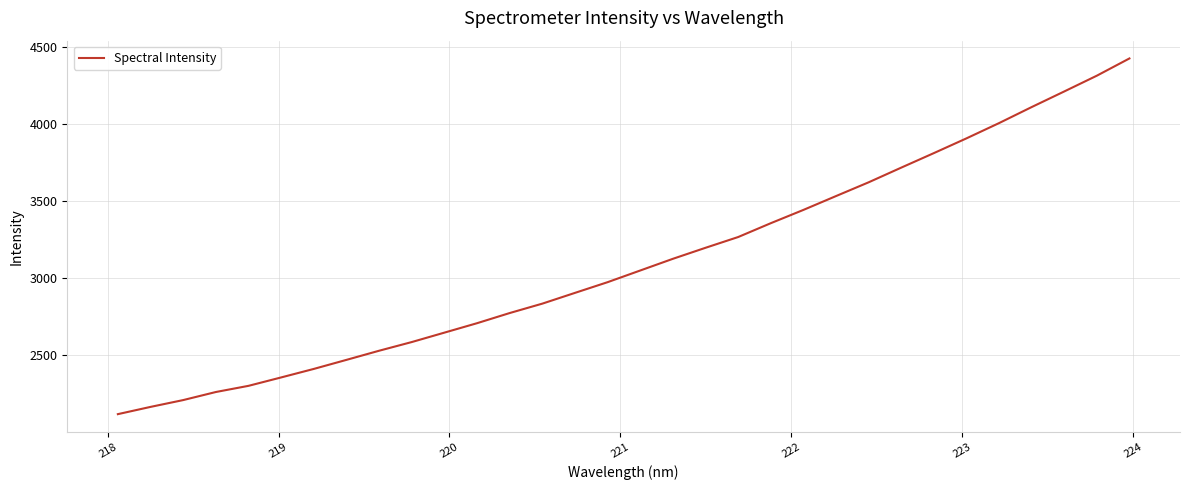

What is the greatest value displayed?

4426.2